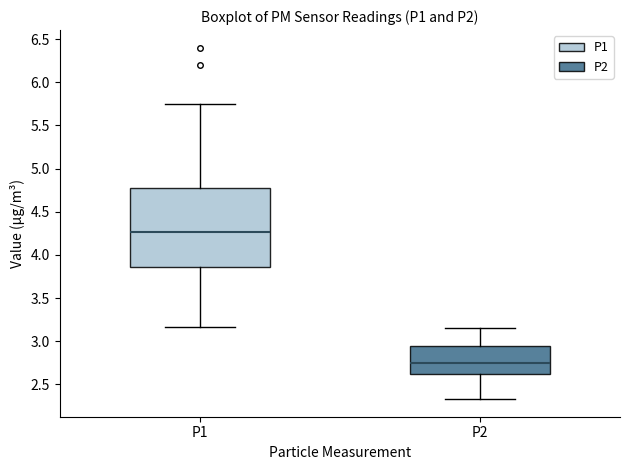

Which box has the lowest median line?

P2